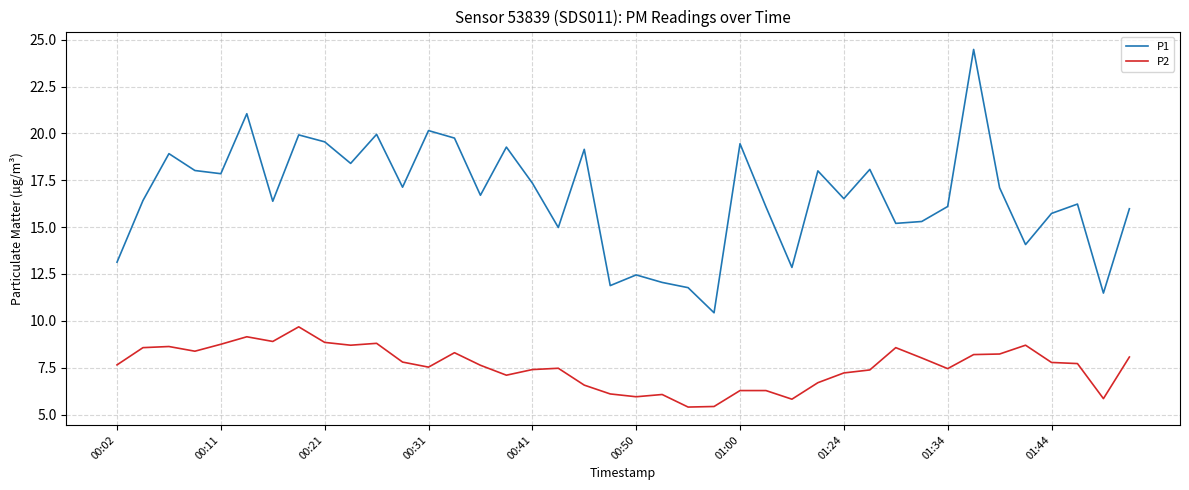

True or false: P1 and P2 cross at least once.

False